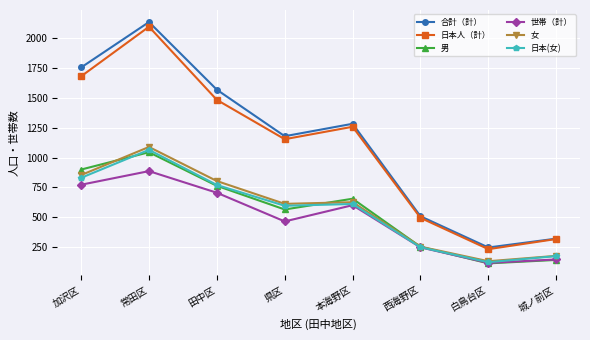

Where does the 女 series first go above 627?

加沢区